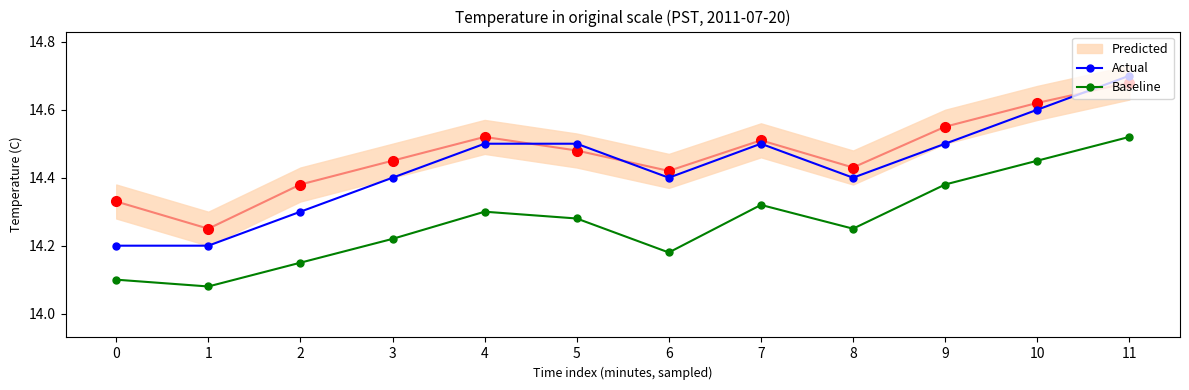

True or false: Baseline has more than 1 points higher than both neighbors.

True